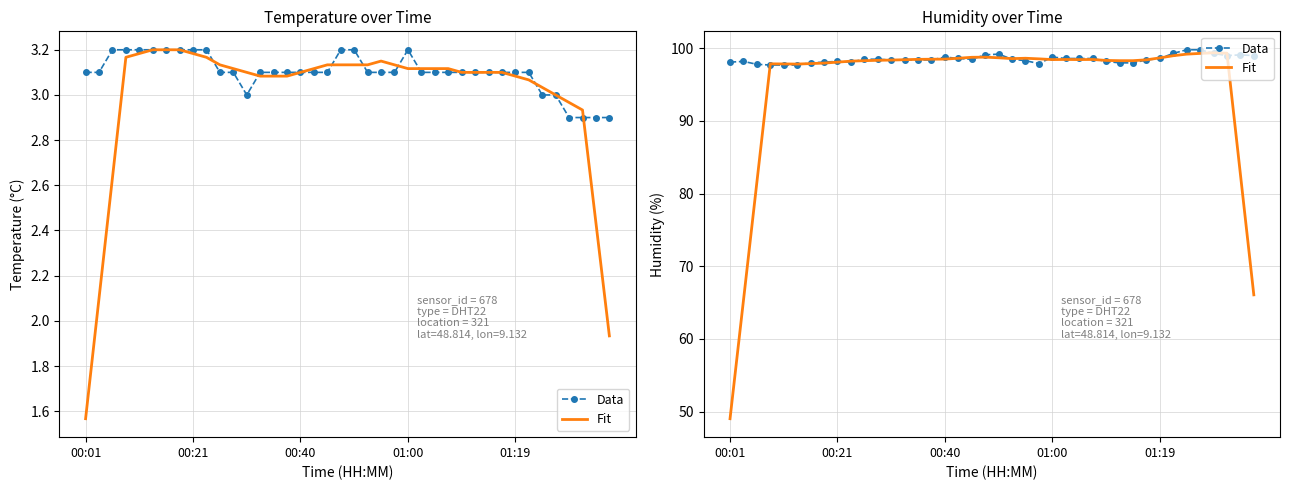

List the labels in order of Data value, largest first.

34, 35, 33, 36, 20, 19, 38, 37, 39, 16, 24, 17, 25, 26, 27, 32, 10, 11, 18, 21, 12, 13, 14, 15, 31, 22, 00:21, 8, 28, 00:01, 7, 9, 6, 29, 30, 23, 00:40, 01:00, 01:19, 5